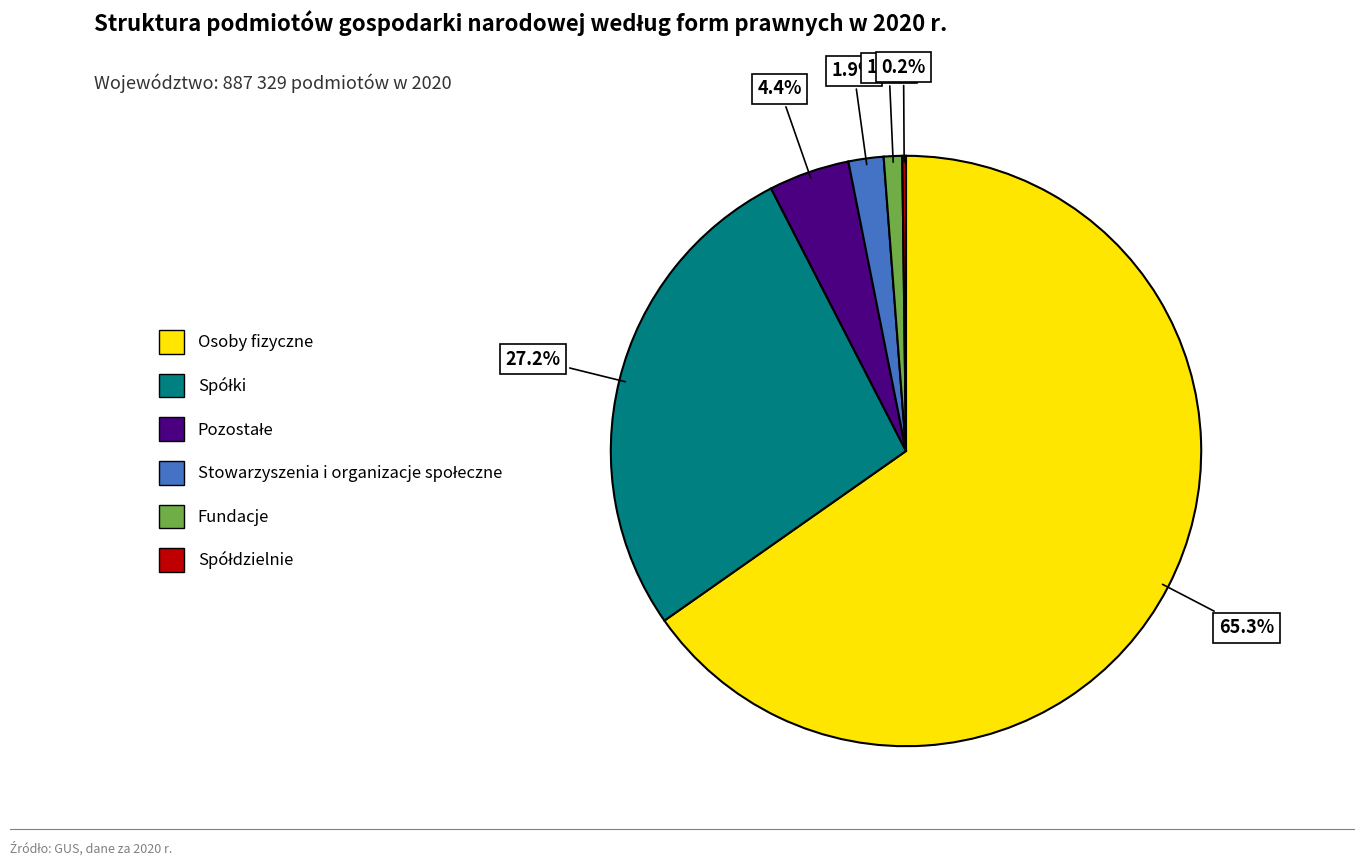

What is the largest slice in the pie chart?

Osoby fizyczne